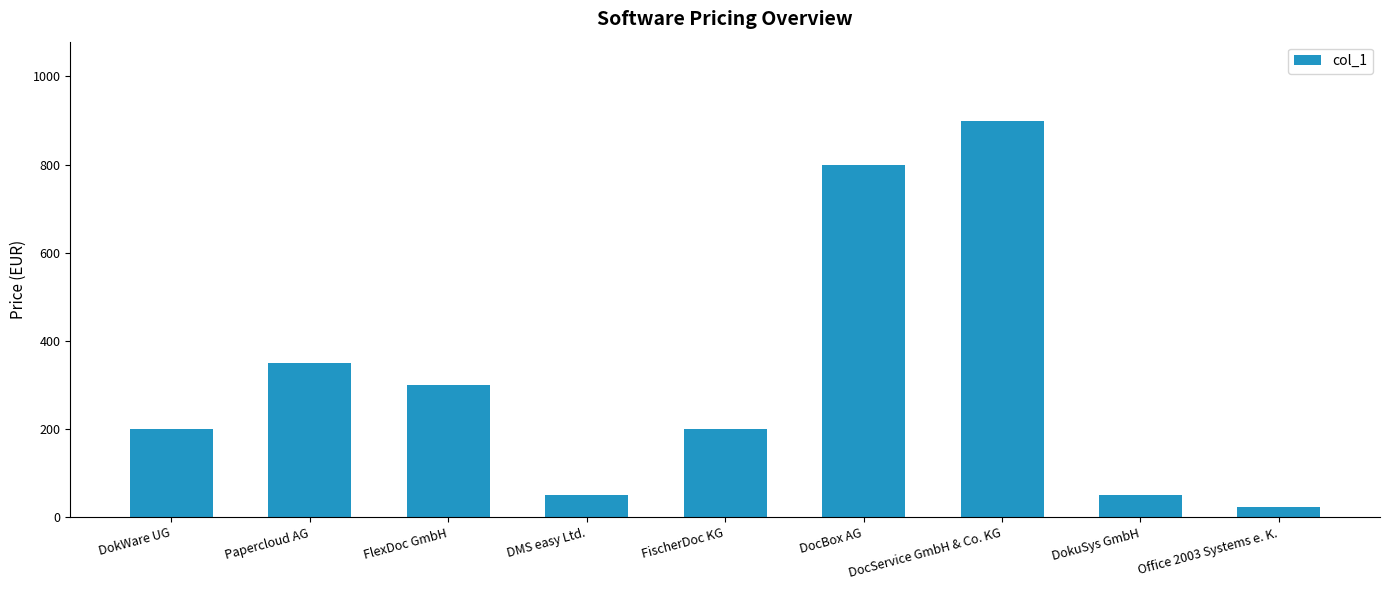

The chart shows a value of 50.0 at DMS easy Ltd.. True or false?

True